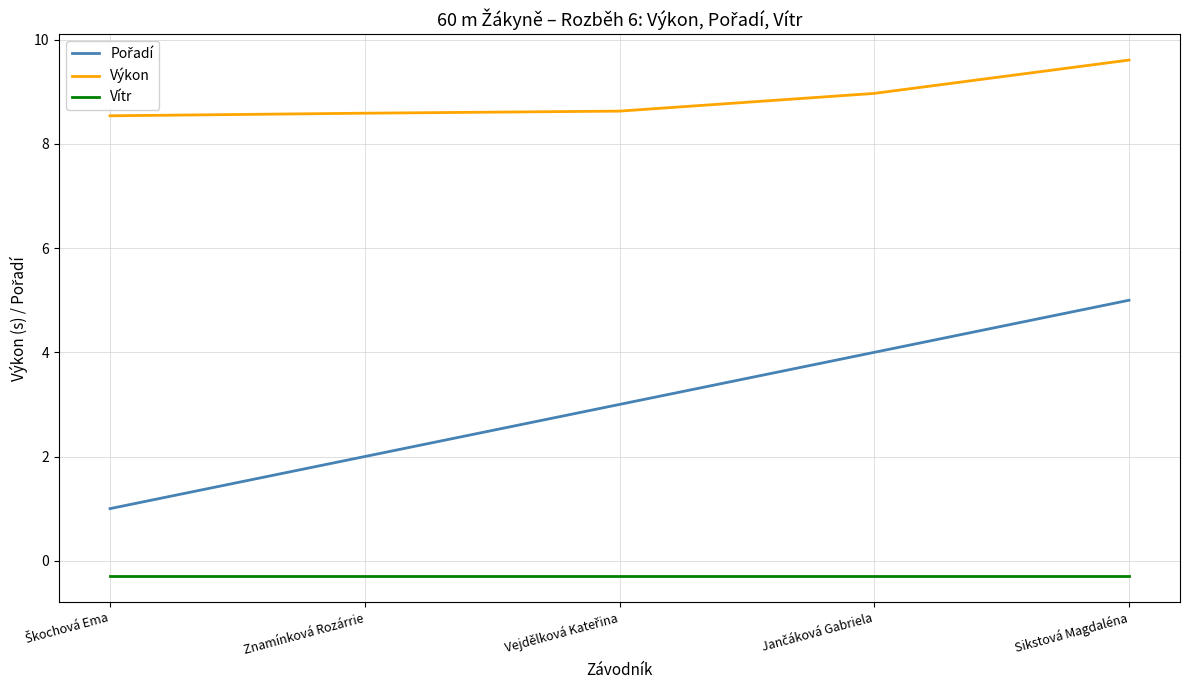

True or false: Výkon and Vítr intersect in this chart.

False